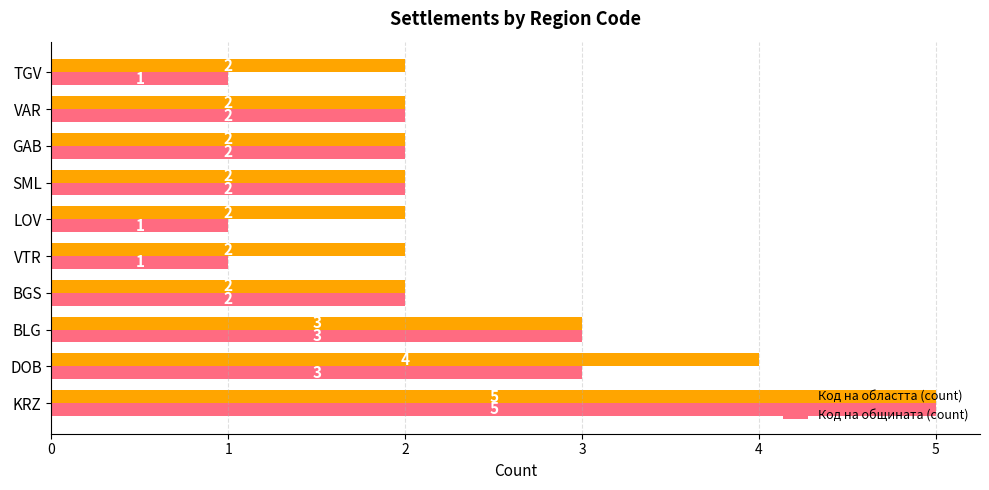

Is it true that Код на общината (count) equals 8 at KRZ?

False